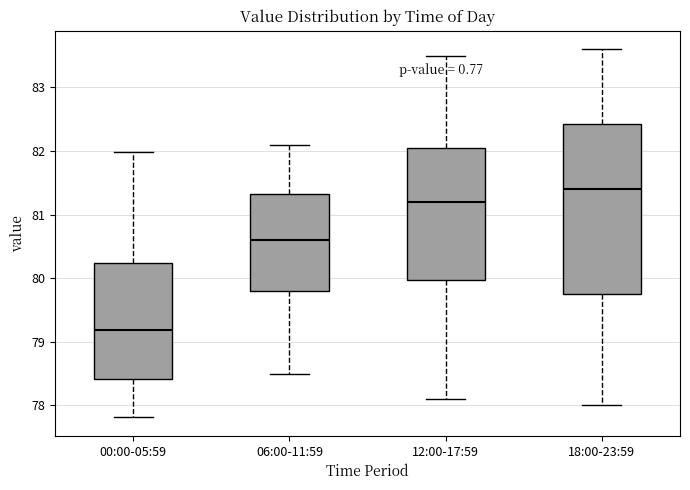

Which box has the highest median line?

18:00-23:59